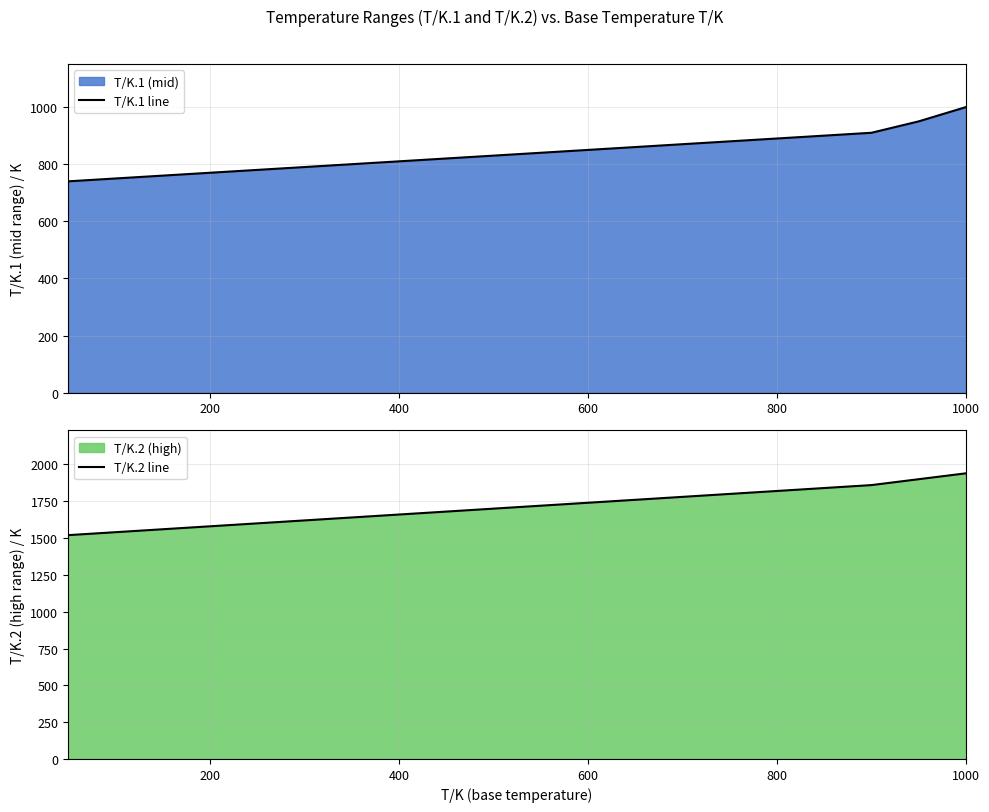

How many values in the T/K.1 line series exceed 840?

9